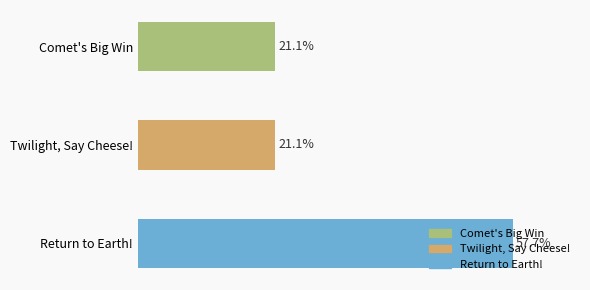

Does the chart contain any negative values?

No